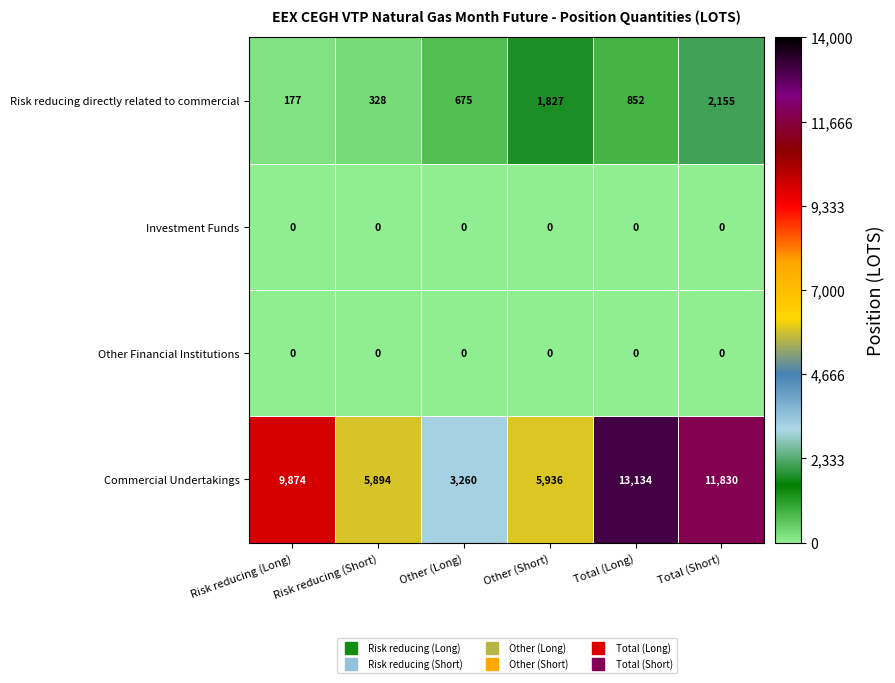

At how many categories does at least one series exceed 6836?

3